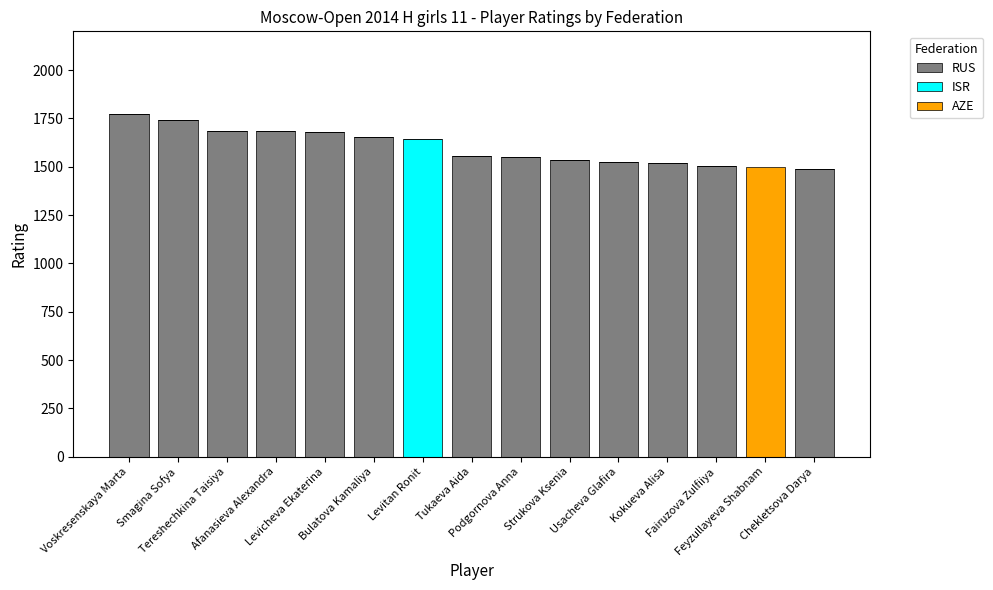

What is the highest value of the RUS series?

1773